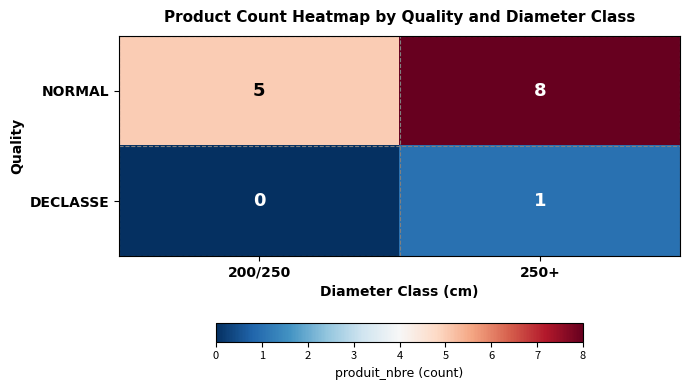

Rank the series at 200/250 from highest to lowest value.

NORMAL, DECLASSE